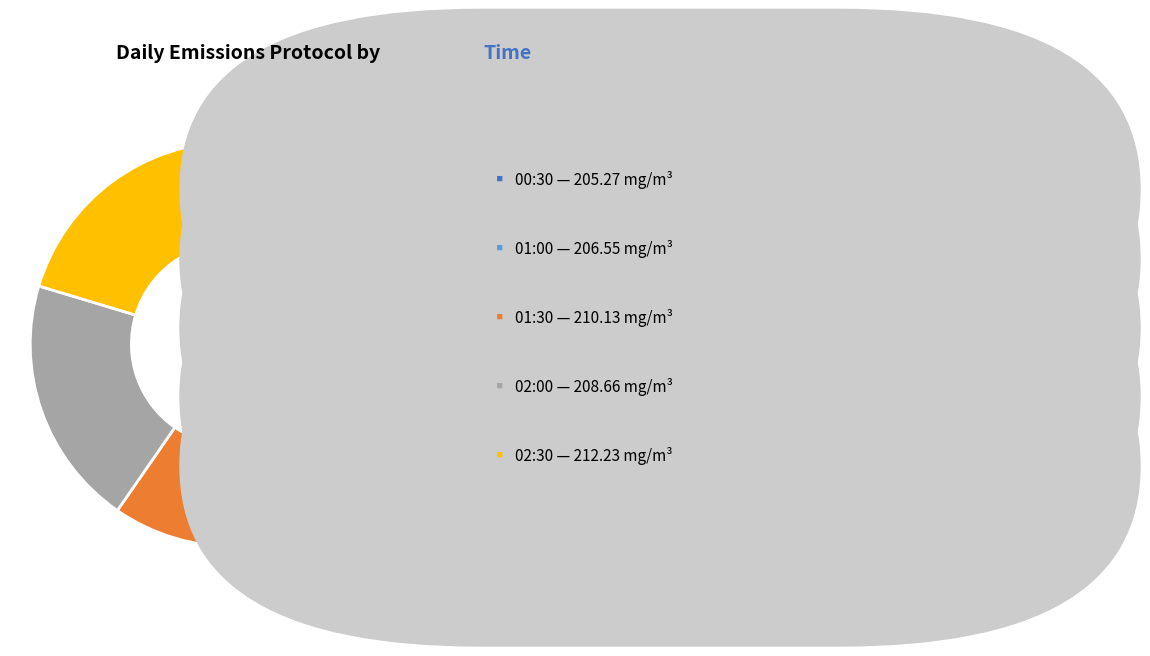

Is there a majority slice in this chart?

No